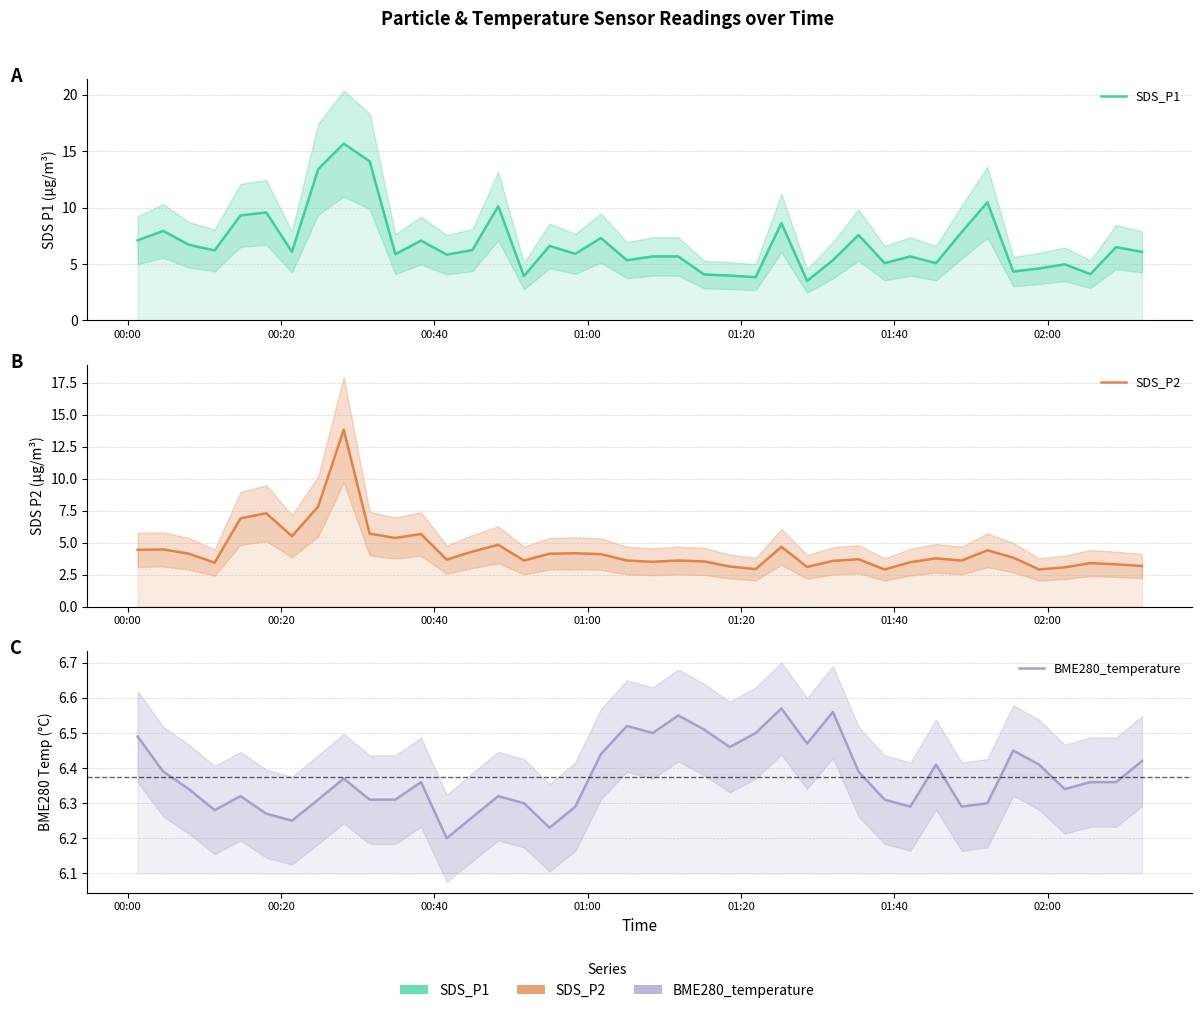

Is it true that SDS_P2 equals 18.1 at 8?

False